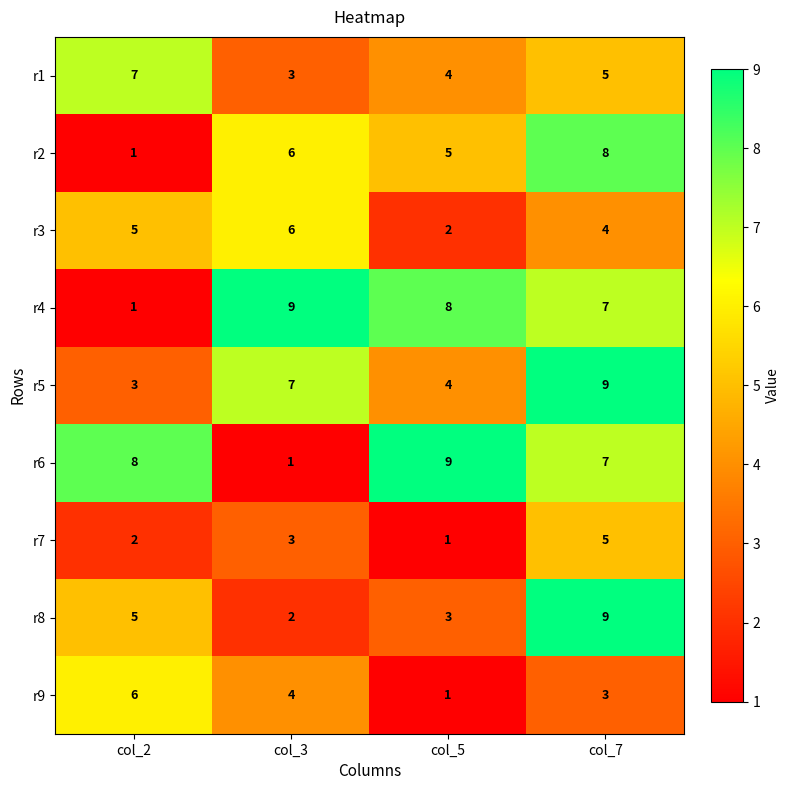

Between col_2 and col_7, which series saw the biggest shift?

r2